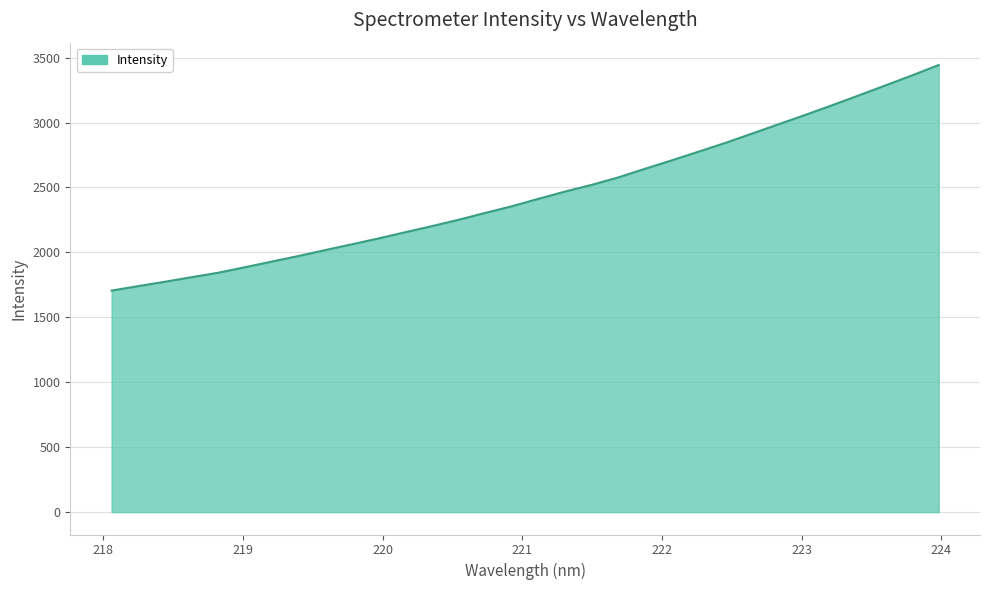

What is the difference between the maximum and minimum values?

1736.6